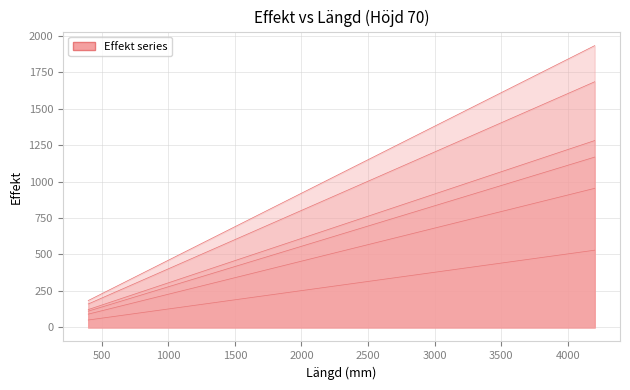

Count the number of data series in this chart.

6